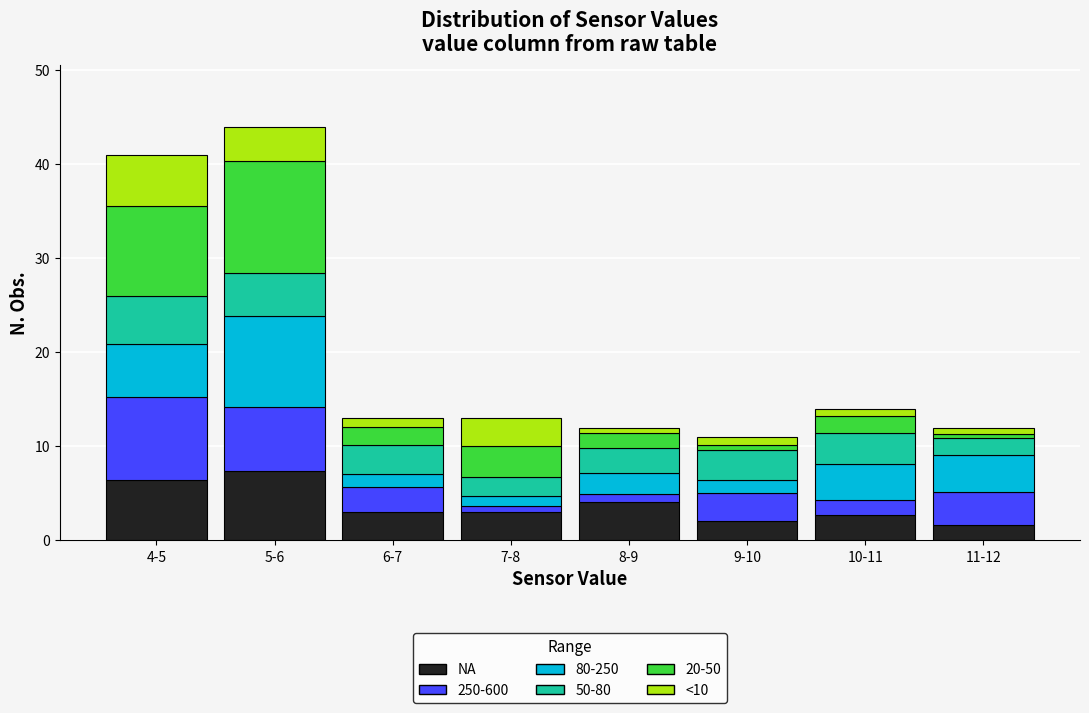

Is it true that NA equals 3.0 at 6-7?

True